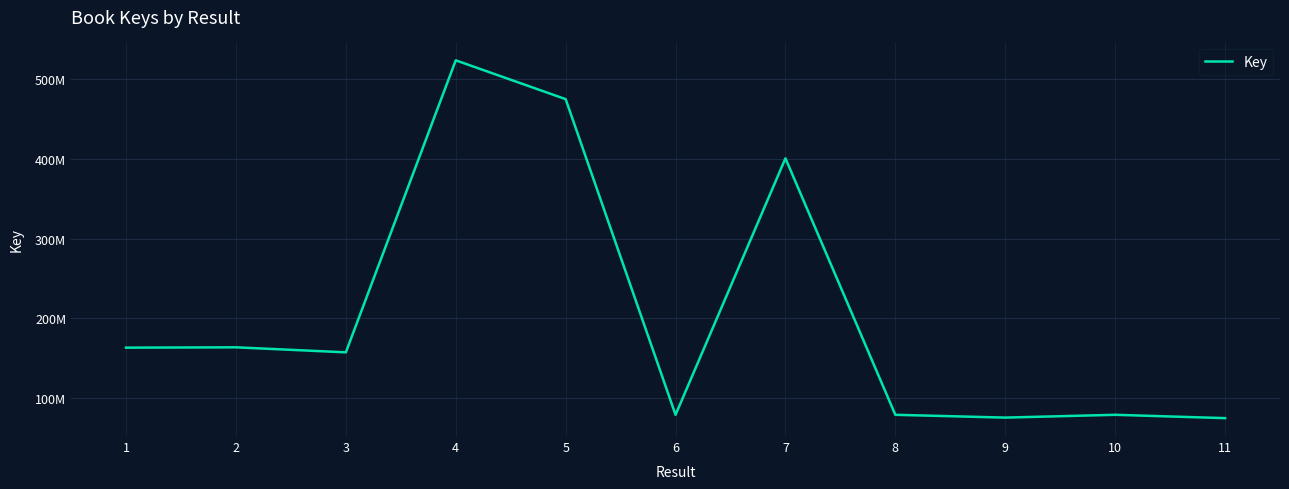

Approximately how many times larger is the value at 7 compared to 3?

2.5